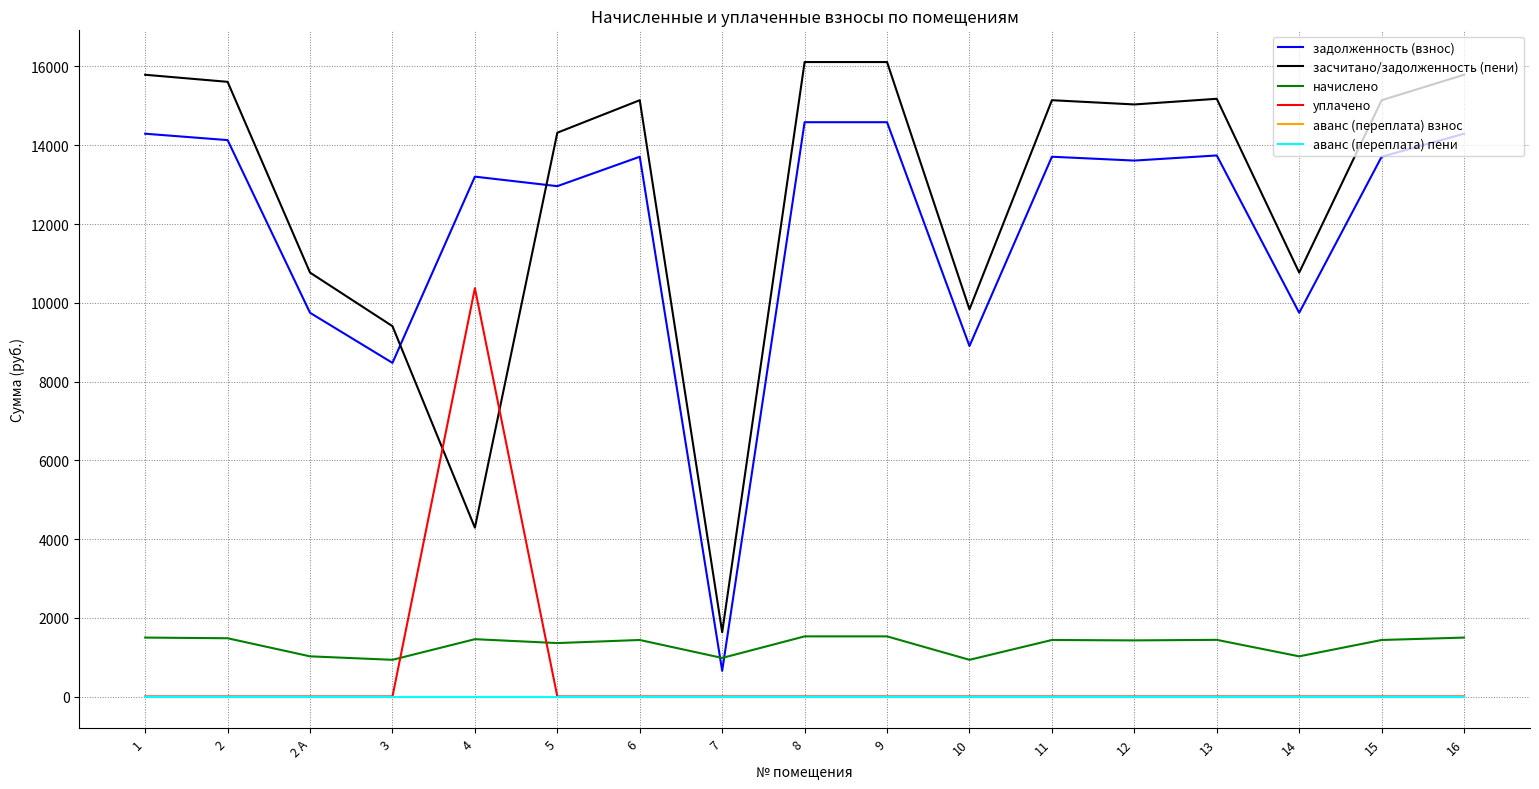

What is the difference between the задолженность (взнос) values at 4 and 3?

4729.6